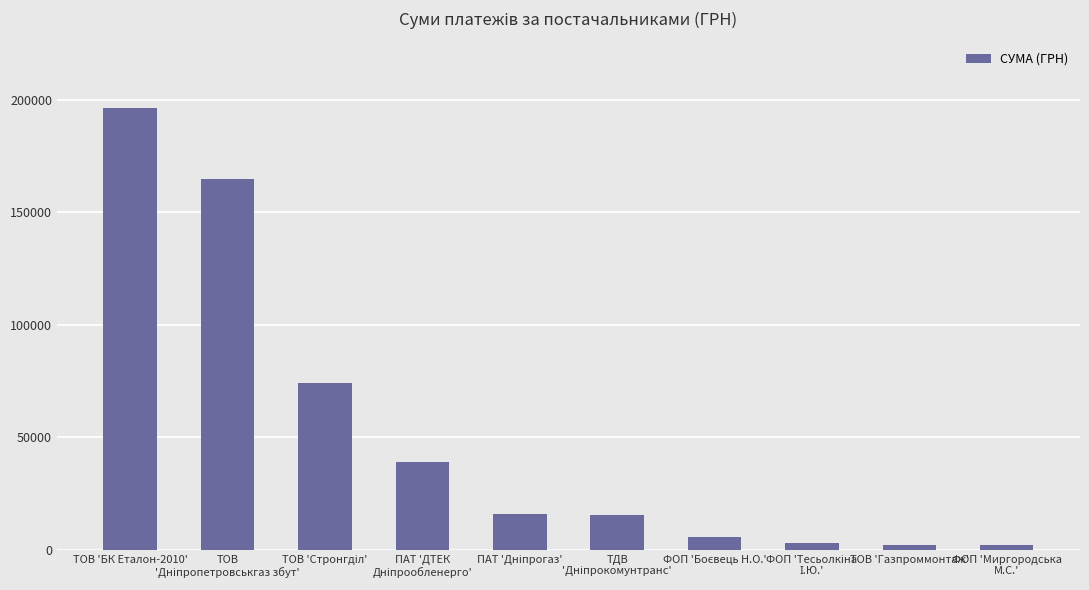

What is the greatest value displayed?

196401.7